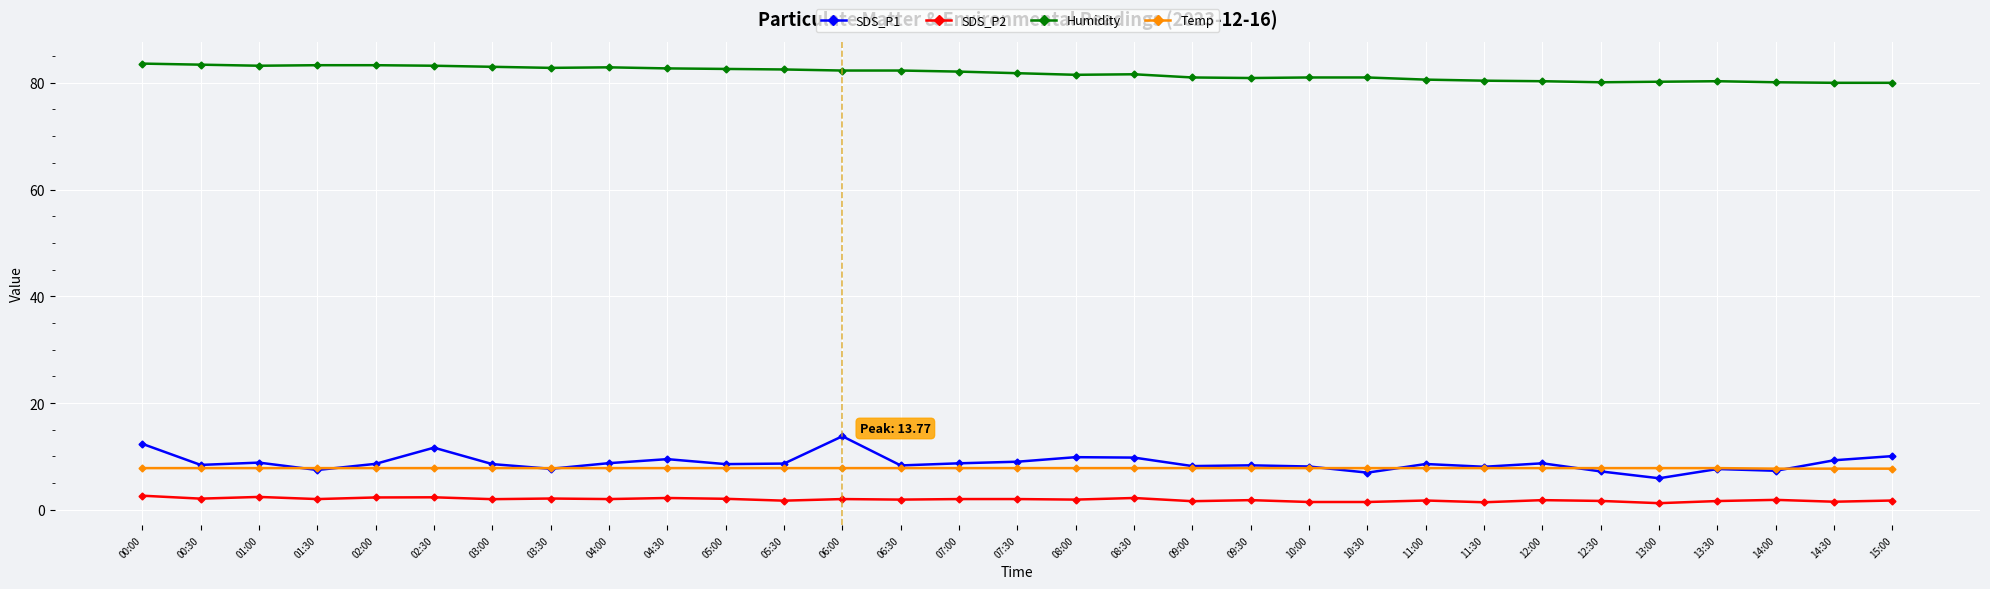

What is the value of the SDS_P2 point at the 13th from the left?

2.0